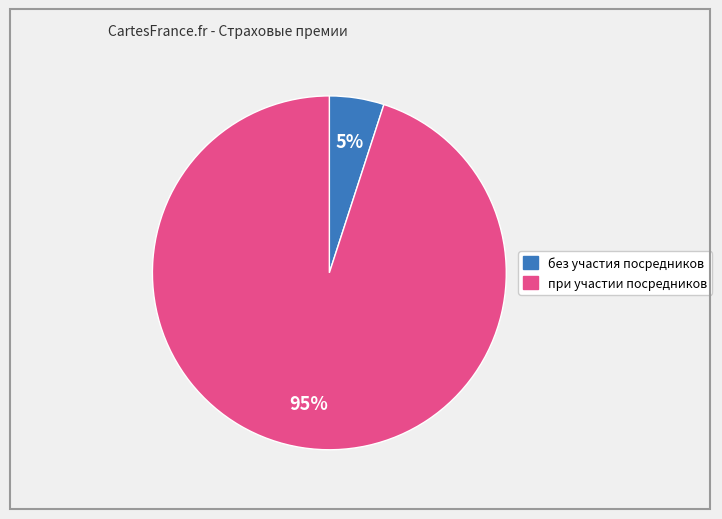

To the nearest percent, what is the difference between the largest and smallest slice percentages?

90%